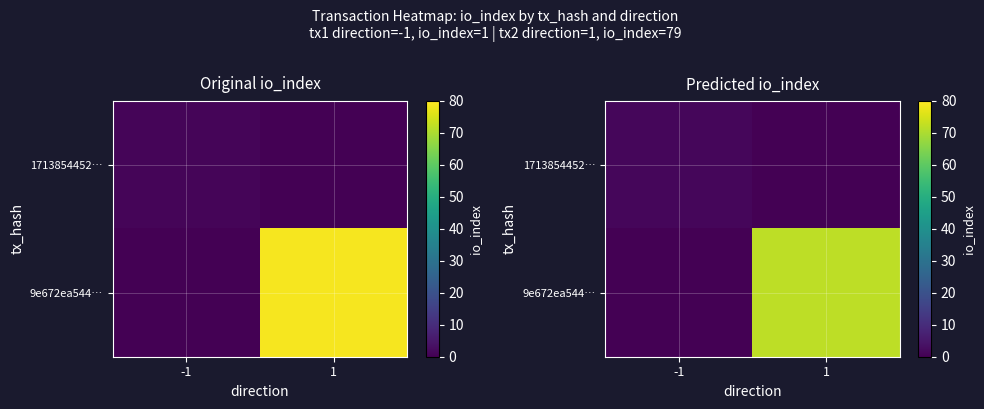

True or false: 9e672ea544… has a value of 0.1 at -1.

True